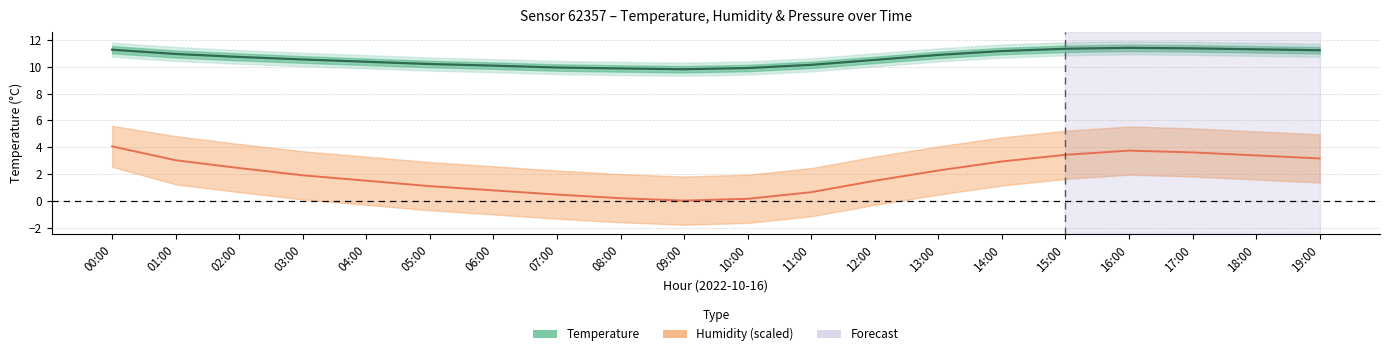

How many lines are shown in the chart?

2